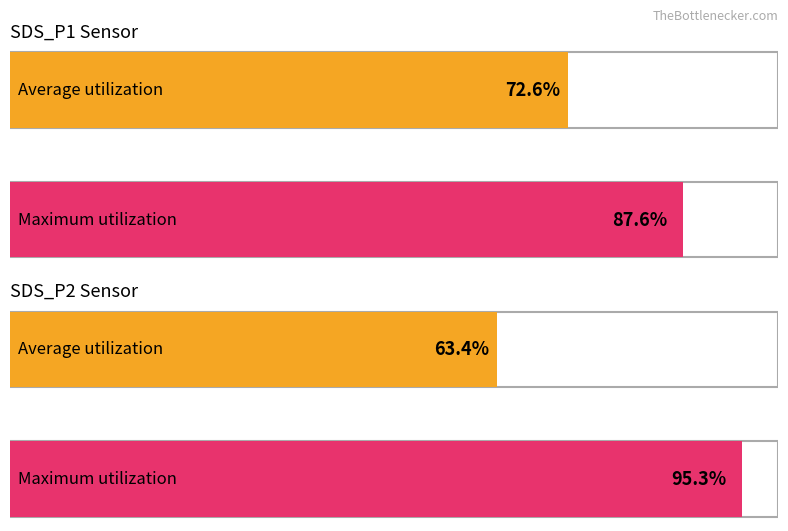

Rank the series at SDS_P1 from highest to lowest value.

Maximum utilization, Average utilization